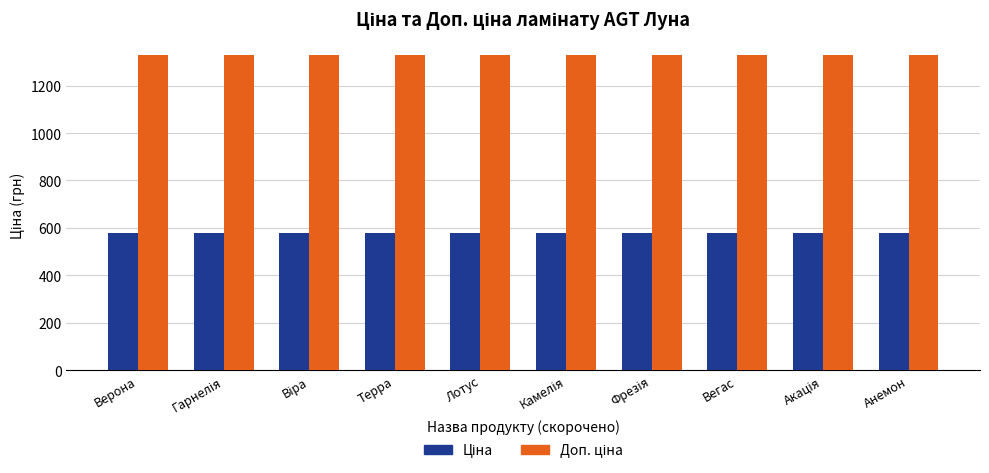

What is the total value across all series at Анемон?

1910.6